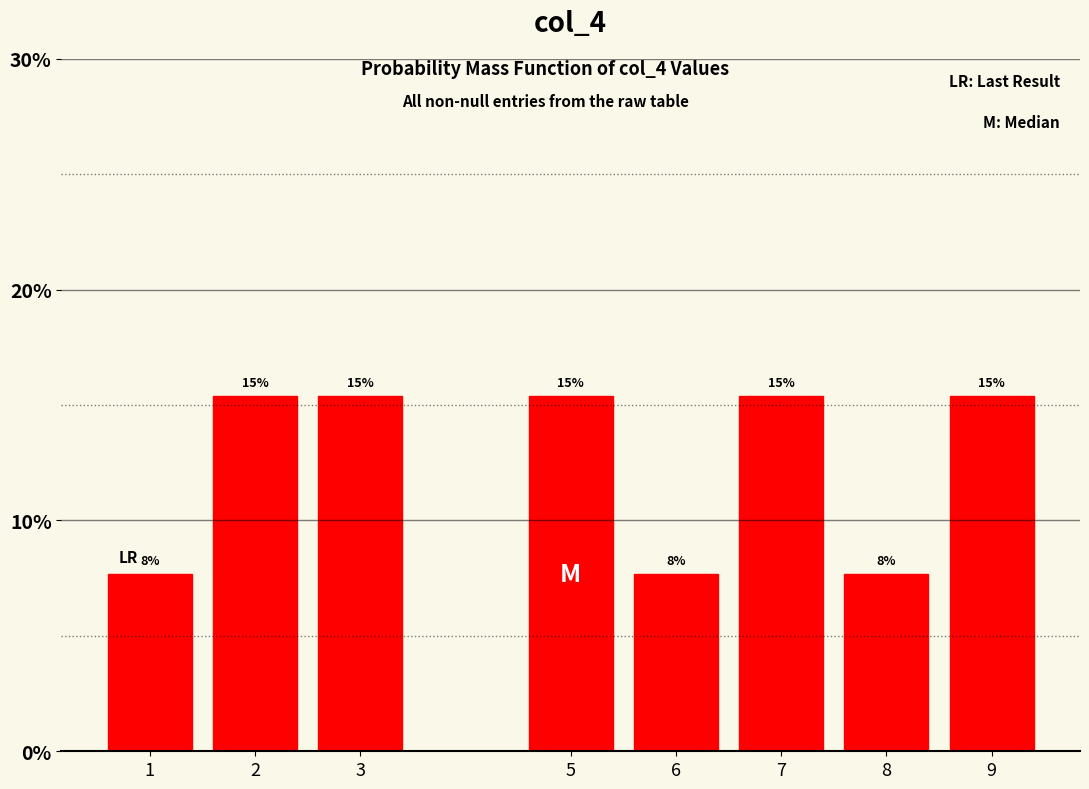

Does the chart contain any negative values?

No